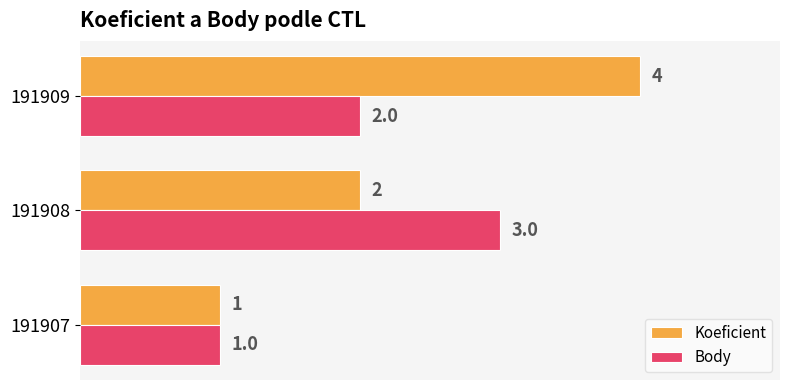

What is the sum of the Koeficient values at 191909 and 191907?

5